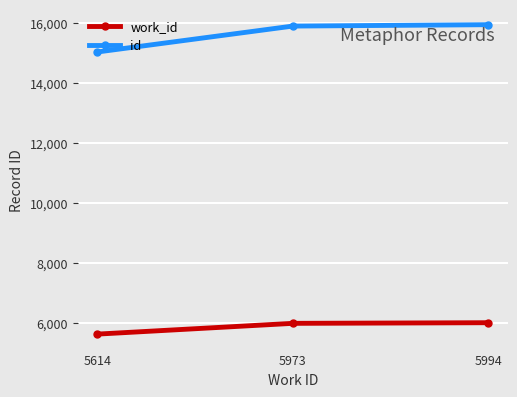

What are all the series names shown in the legend?

work_id, id